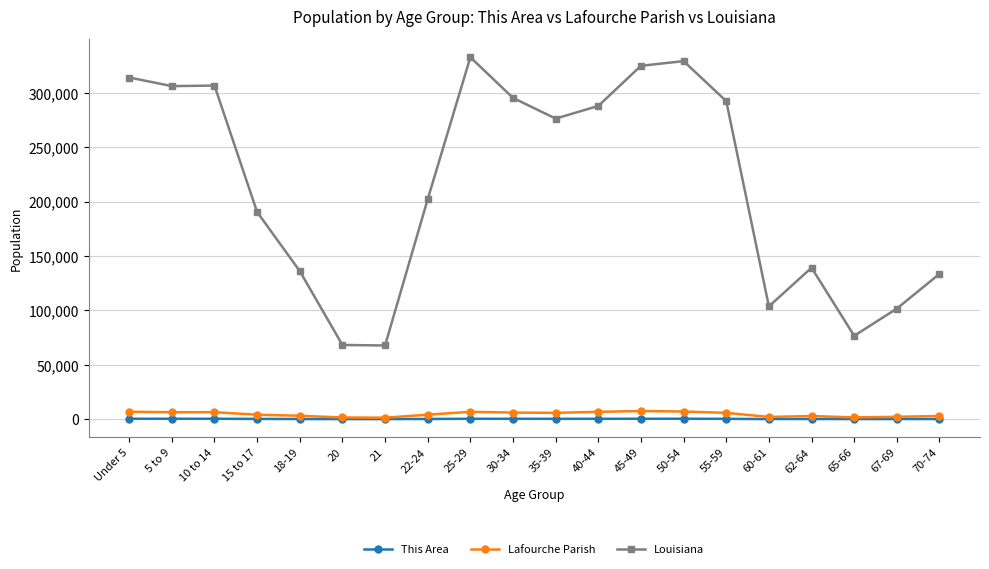

True or false: Lafourche Parish and Louisiana cross at least once.

False